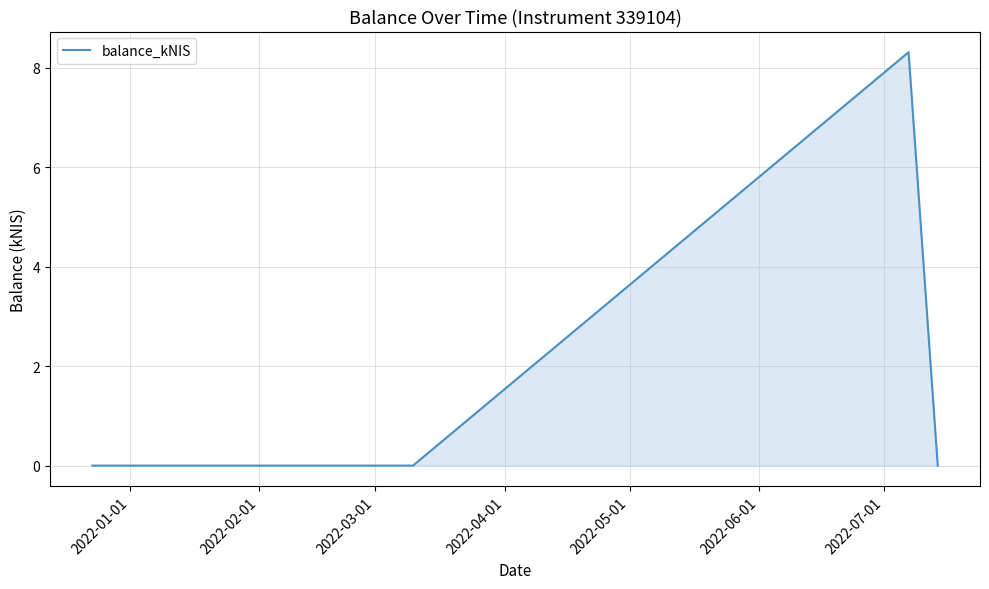

Does the chart display data point markers on the line(s)?

No